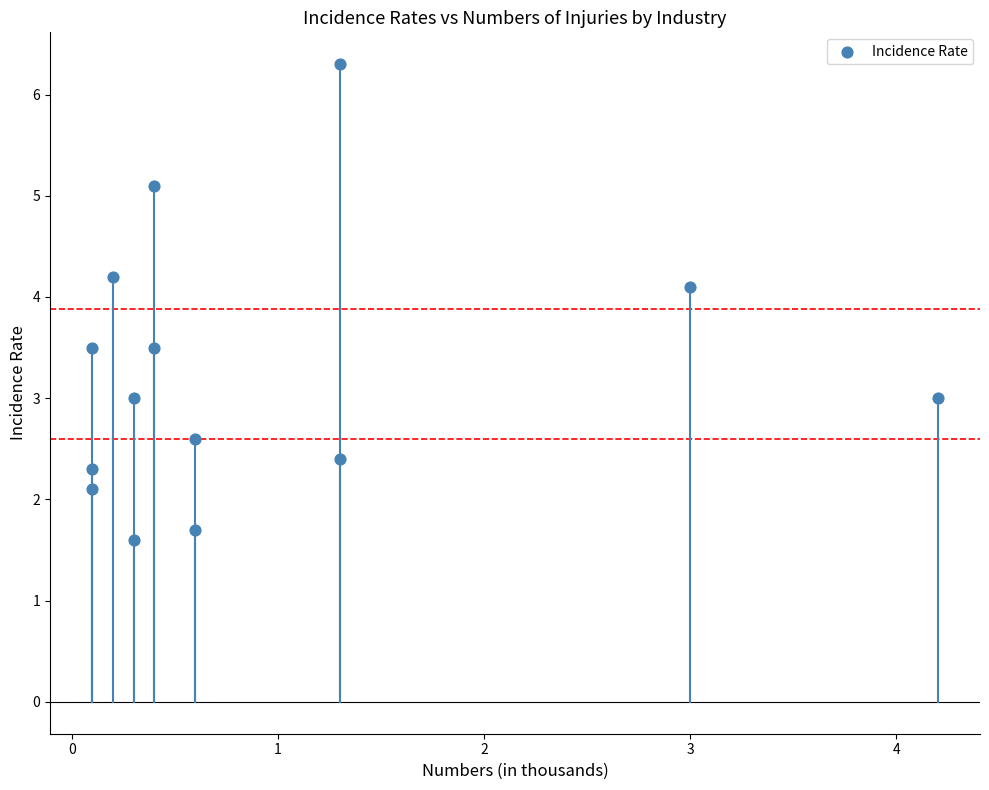

What is the range of X values (max minus min)?

4.1